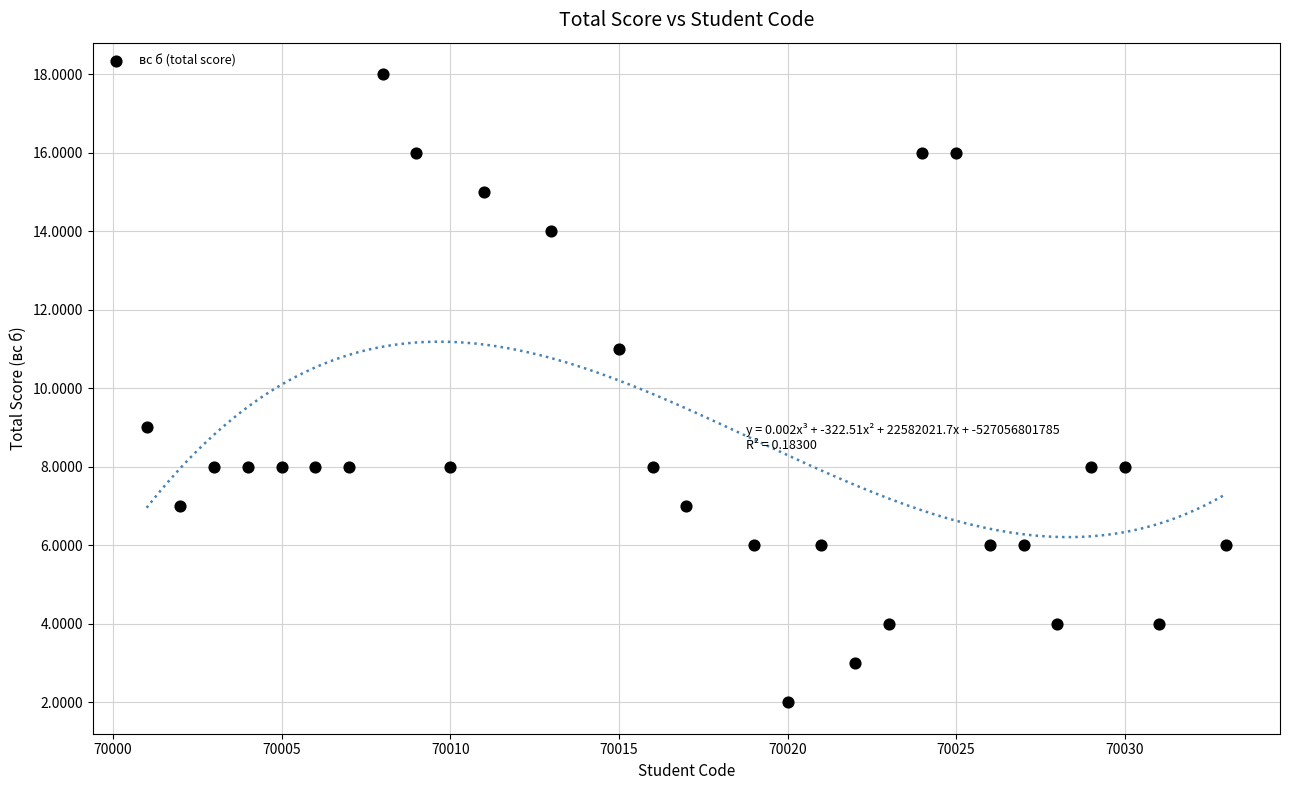

What is the range of Y values (max minus min)?

16